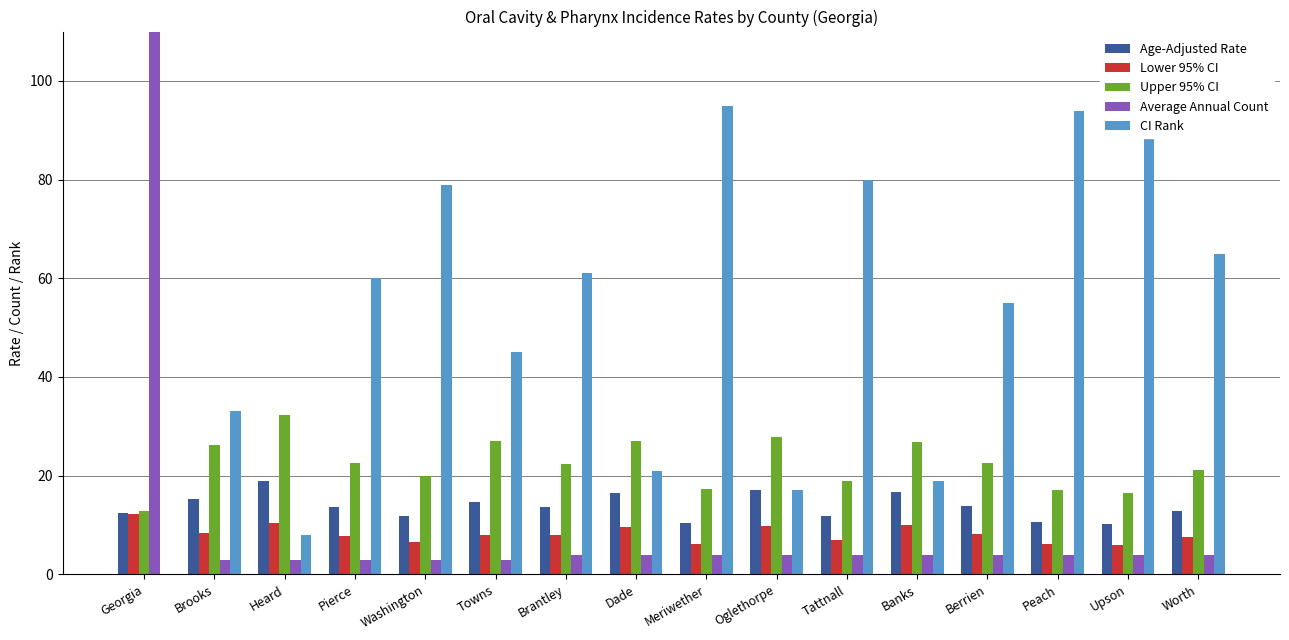

How many groups of bars are there?

16